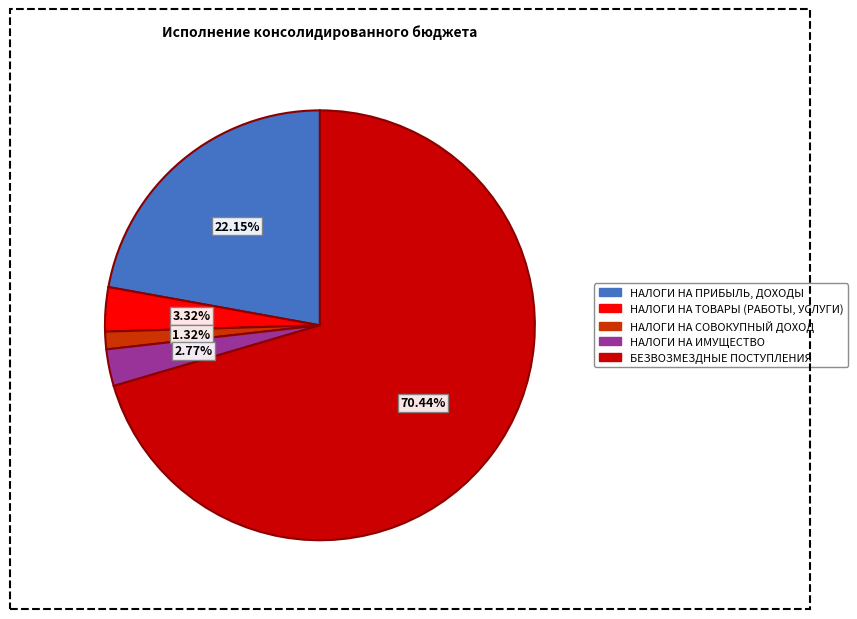

What is the ratio of the value at НАЛОГИ НА ПРИБЫЛЬ, ДОХОДЫ to the value at НАЛОГИ НА СОВОКУПНЫЙ ДОХОД?

16.8